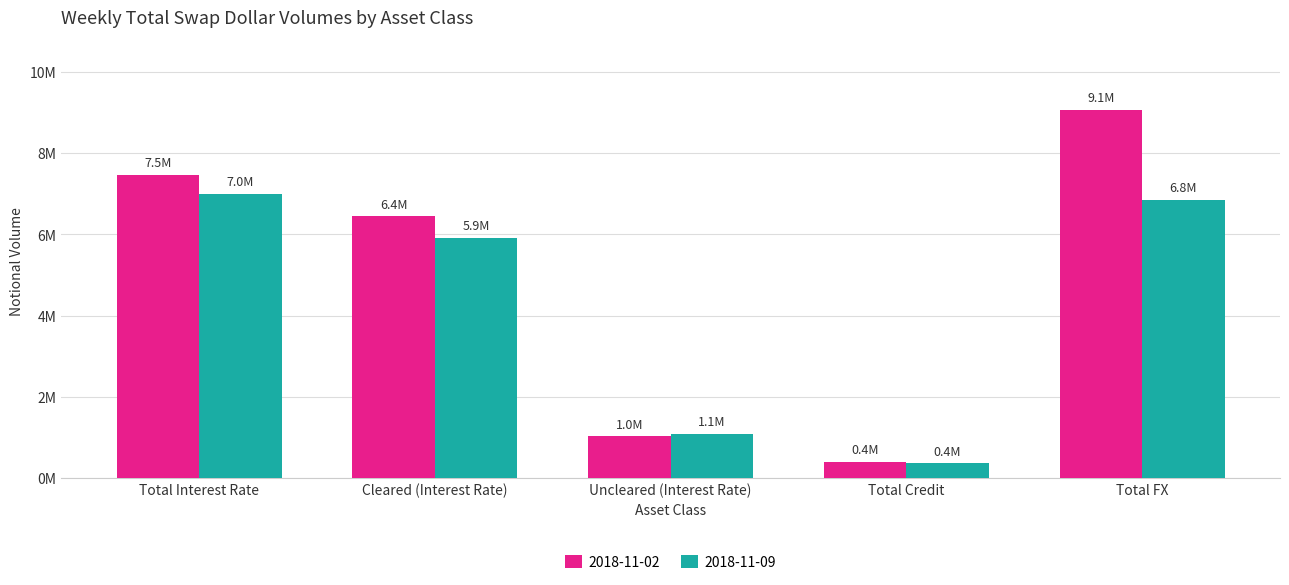

Are the bars grouped side by side (vs. stacked)?

Yes